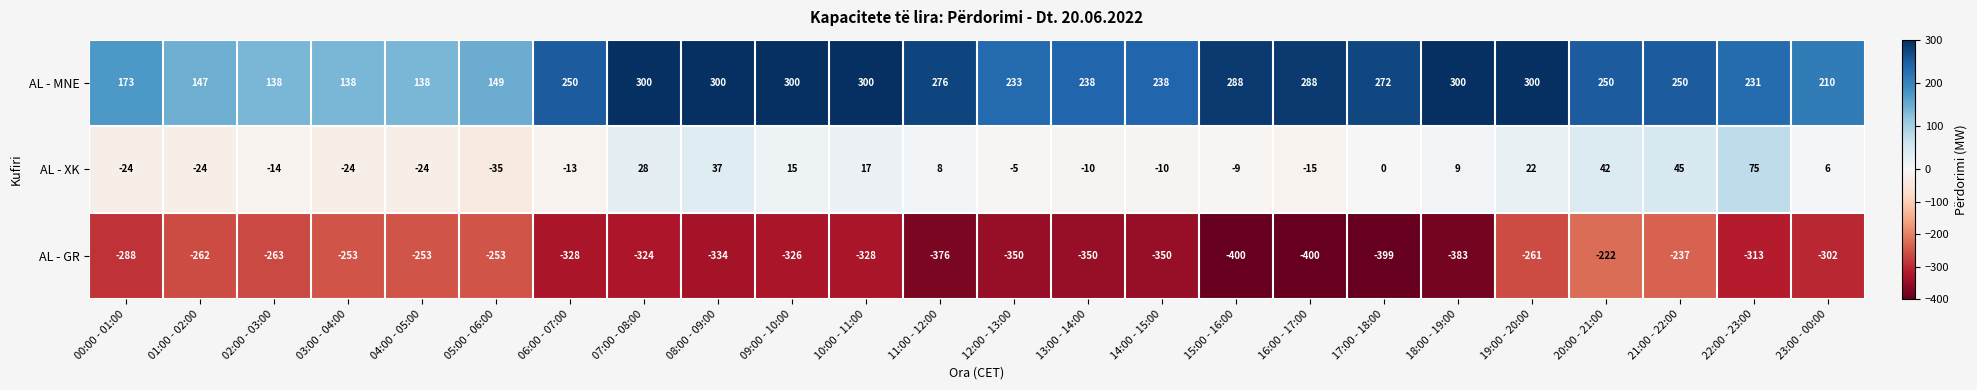

At how many categories does at least one series exceed 129?

24